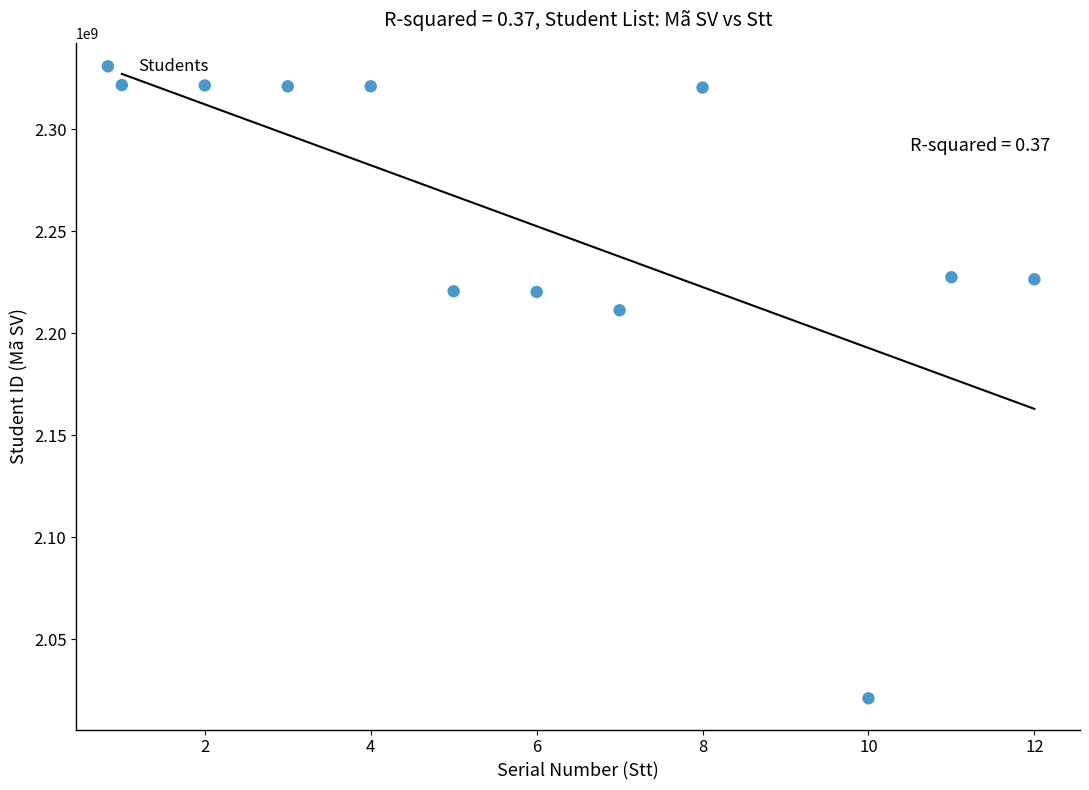

What is the average X value?

6